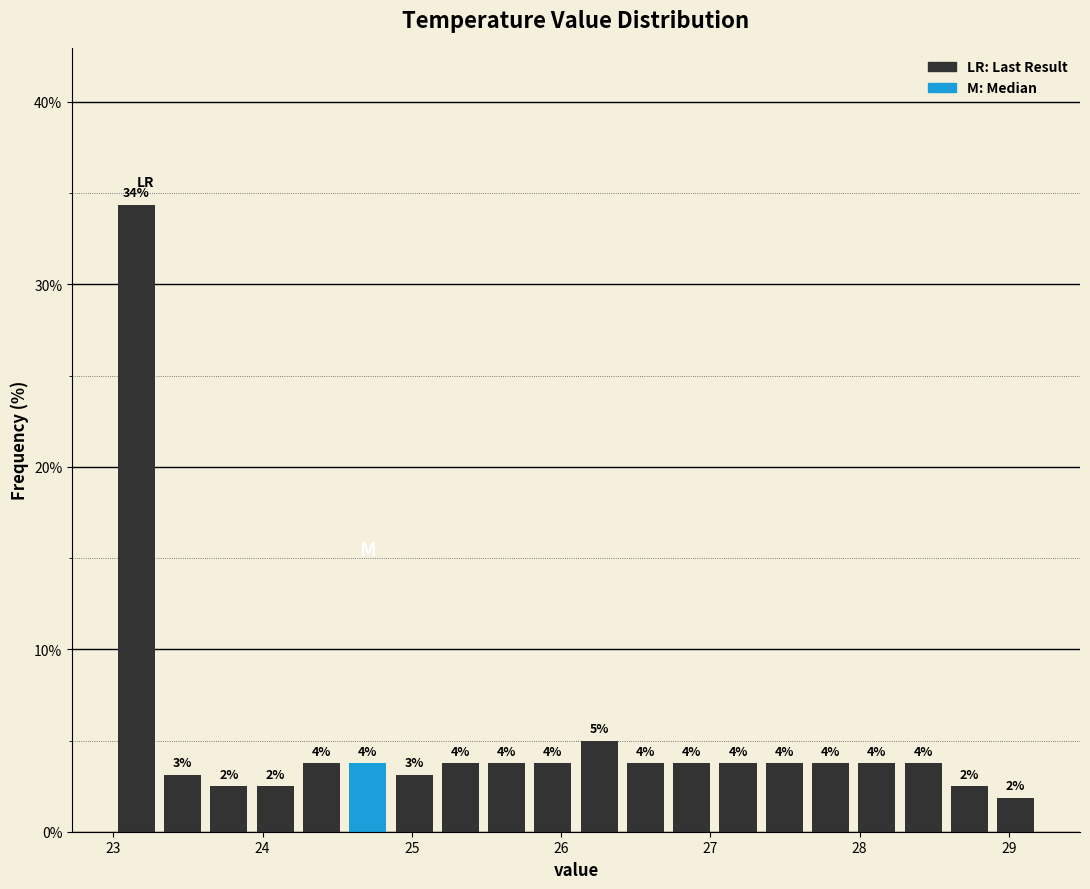

Around what value on the x-axis is the tallest bar? Give the approximate position of its centre, as read against the axis.

23.2